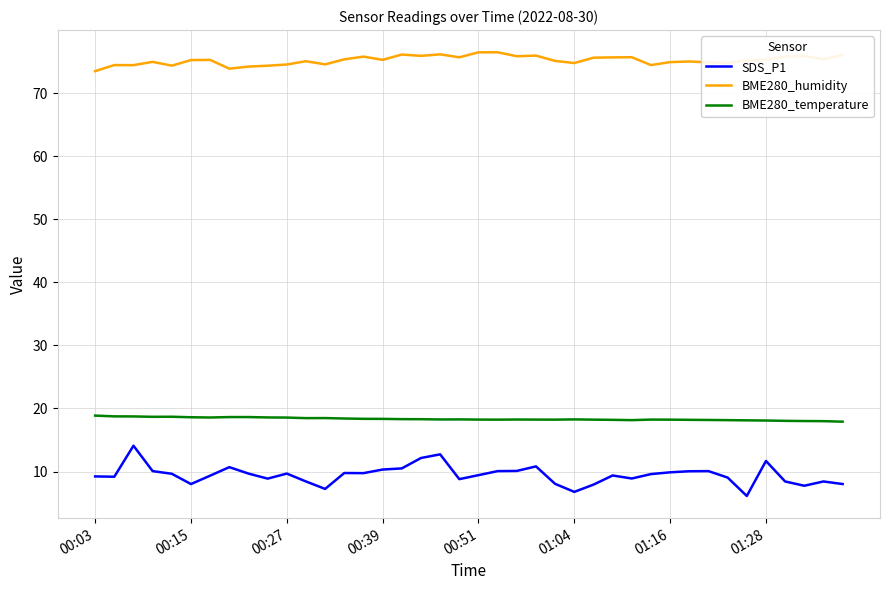

Which series has the widest spread of values?

SDS_P1